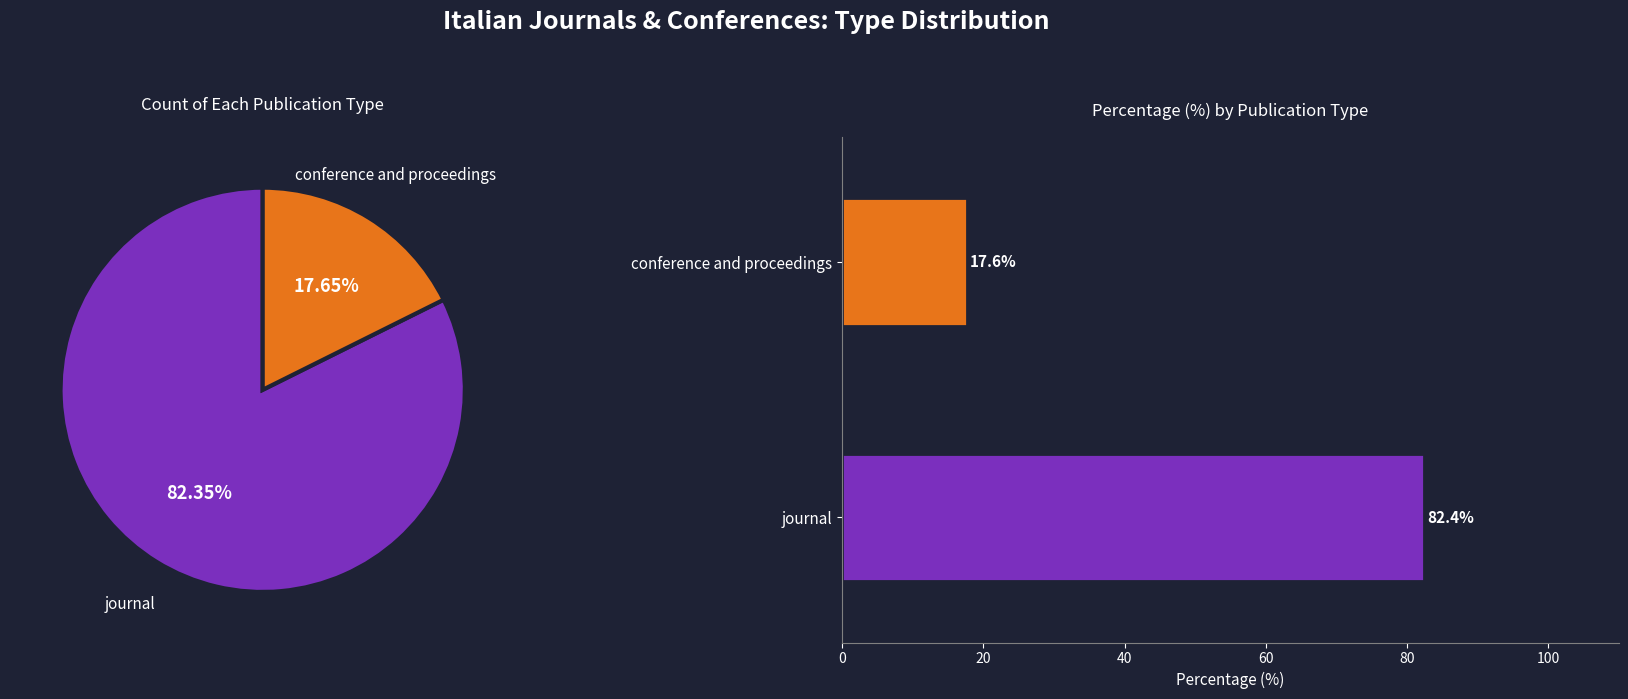

The conference and proceedings slice represents 18% of the pie. True or false?

True